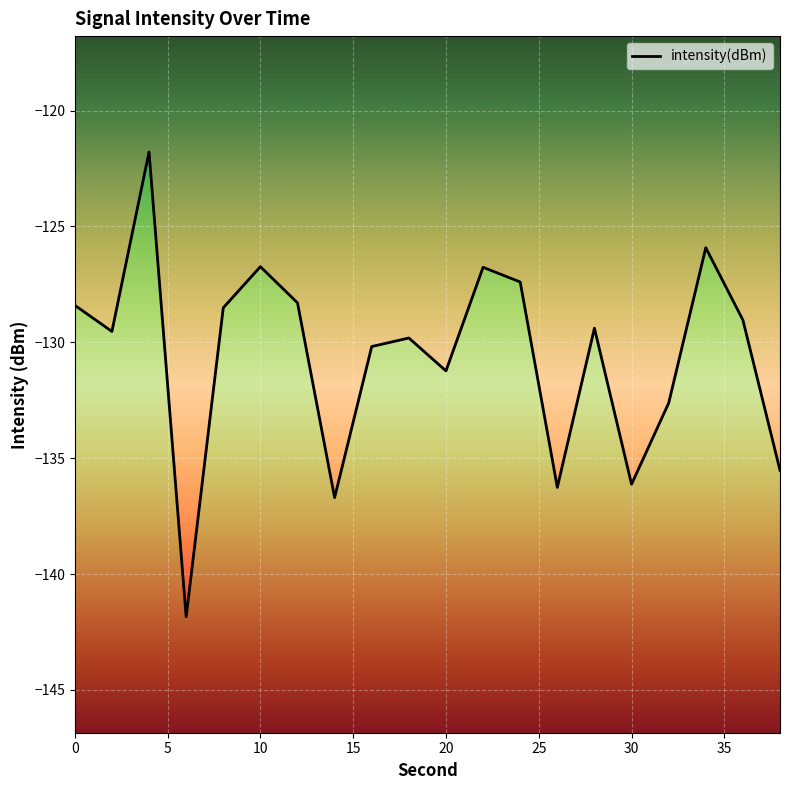

How many lines are shown in the chart?

1